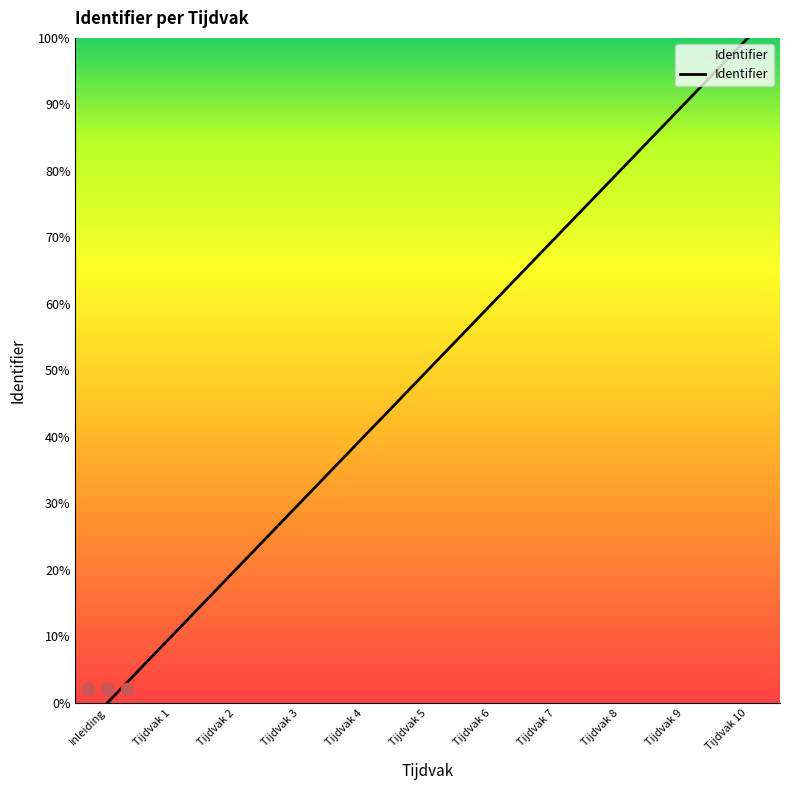

What is the change in value from Tijdvak 7 to Tijdvak 10?

+30